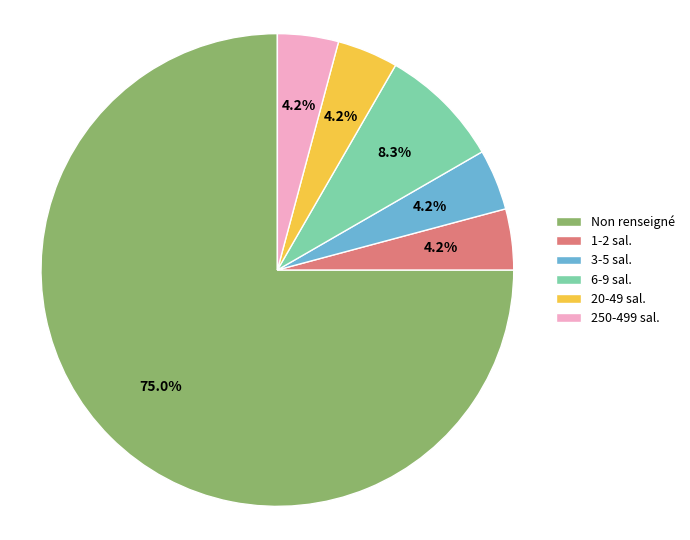

Is Non renseigné the majority of the pie?

Yes